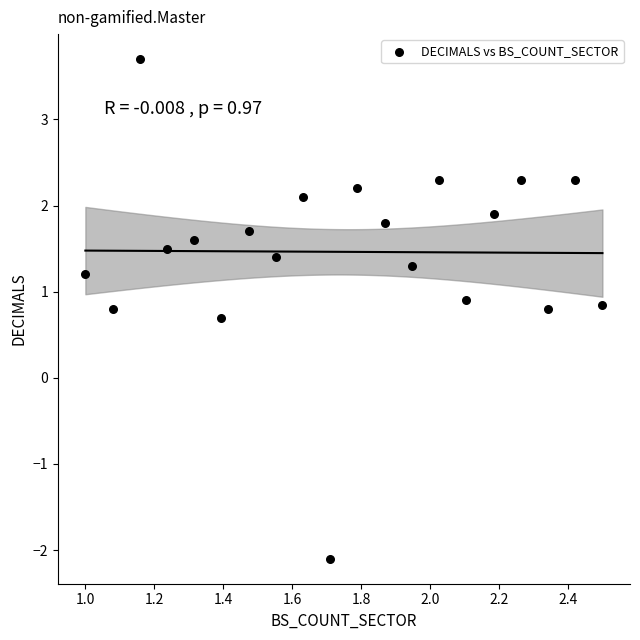

What is the range of X values (max minus min)?

1.5